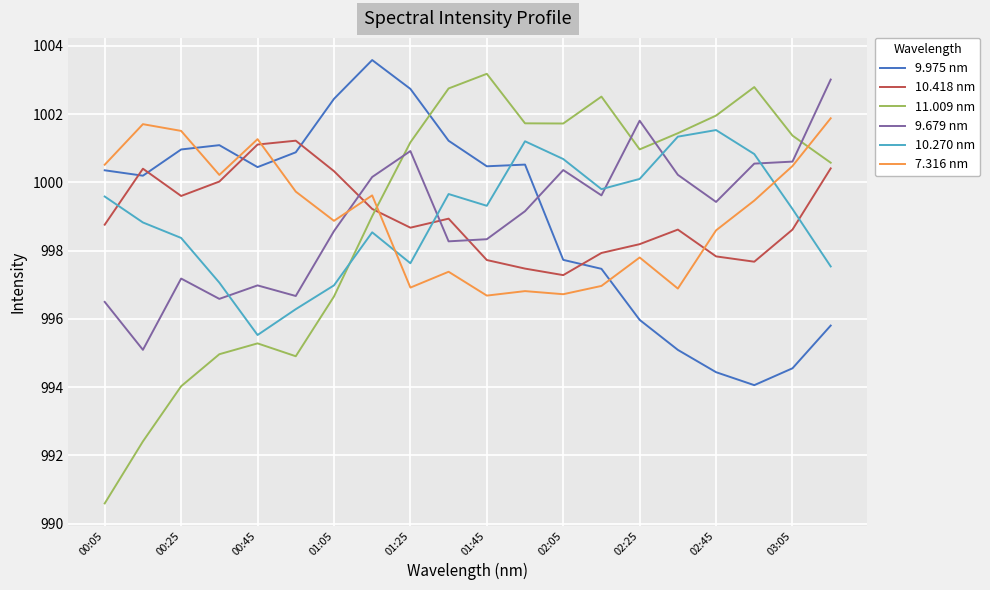

Rank the series by their maximum value, from lowest to highest.

10.418 nm, 10.270 nm, 7.316 nm, 9.679 nm, 11.009 nm, 9.975 nm